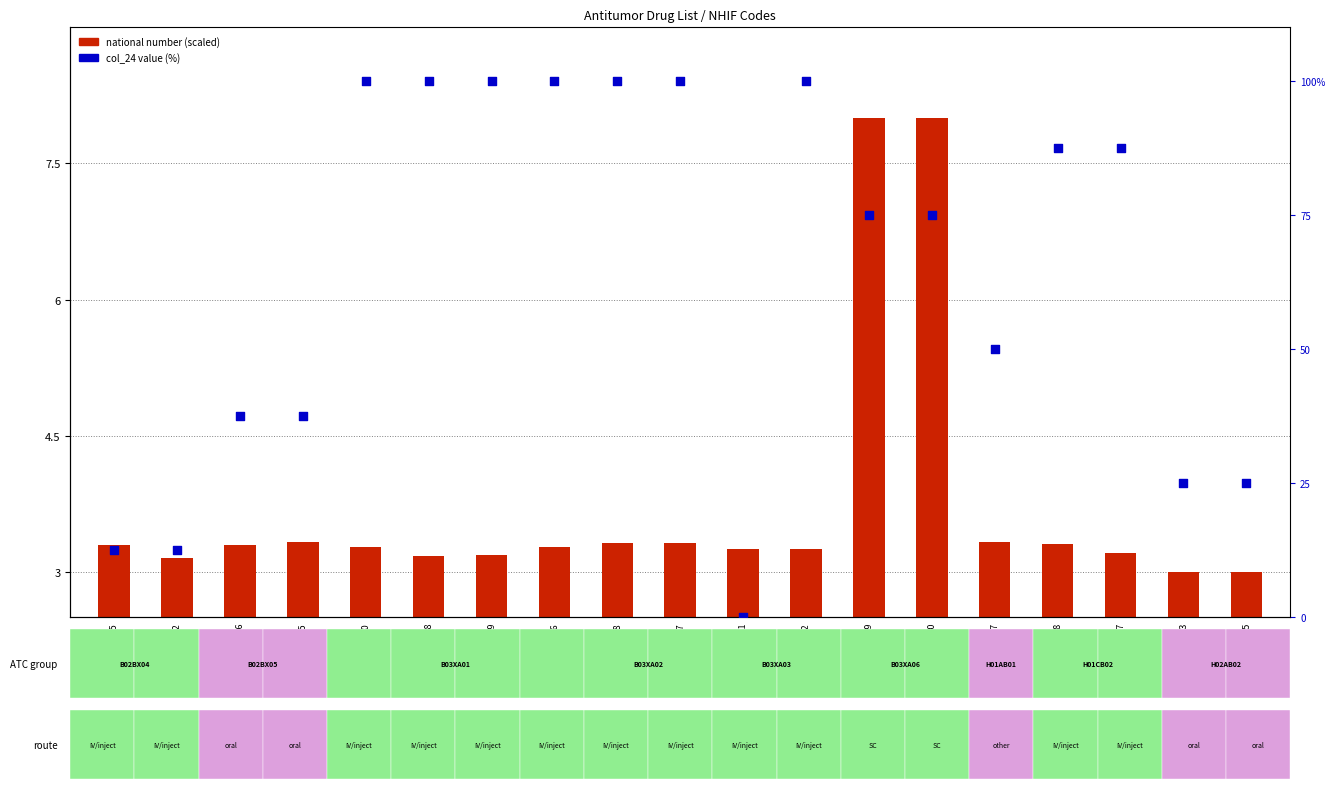

Which series has the largest Y range (max minus min)?

col_24 value (scaled %)